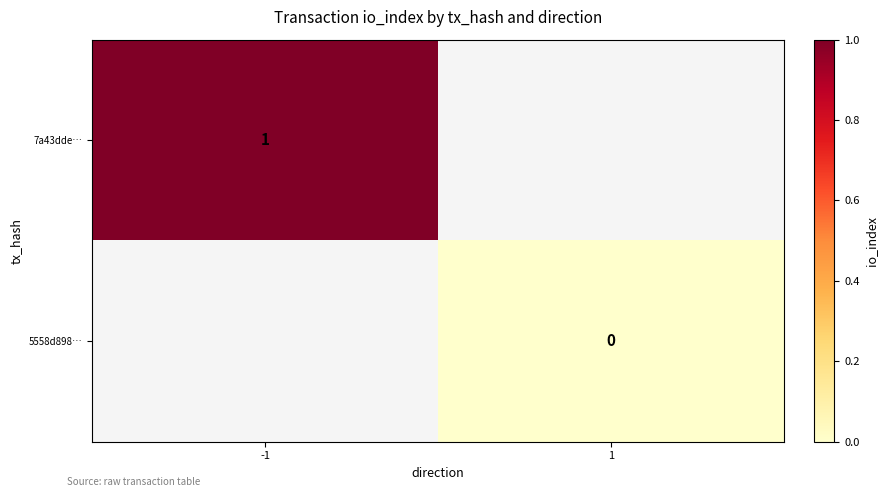

True or false: 7a43dde… has a value of 1 at -1.

True